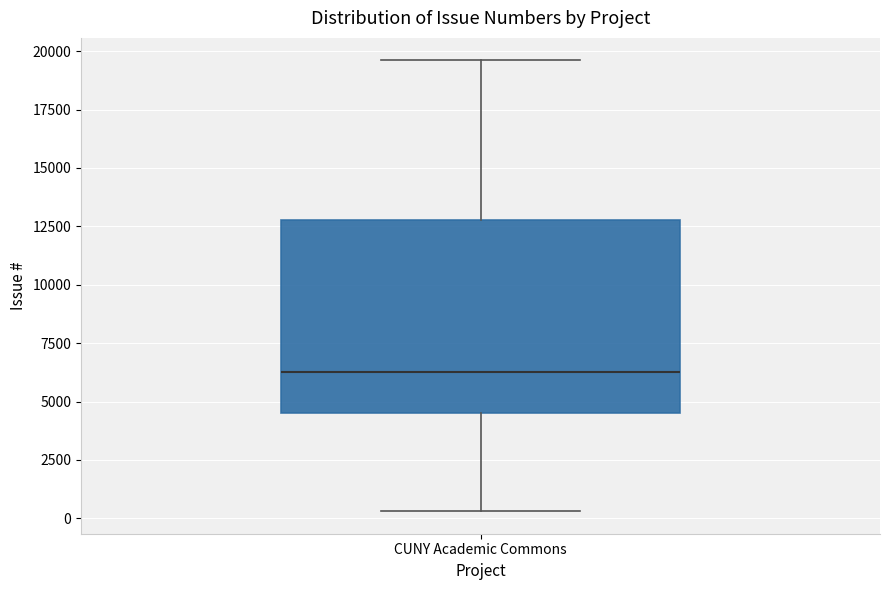

Read this box plot against the y-axis: the position of the median line, the range covered by the box, and the ends of both whiskers. The values are not printed on the chart, so give them approximately, as read against the axis.

median 6500, box 4500 to 13000, whiskers 500 to 19500